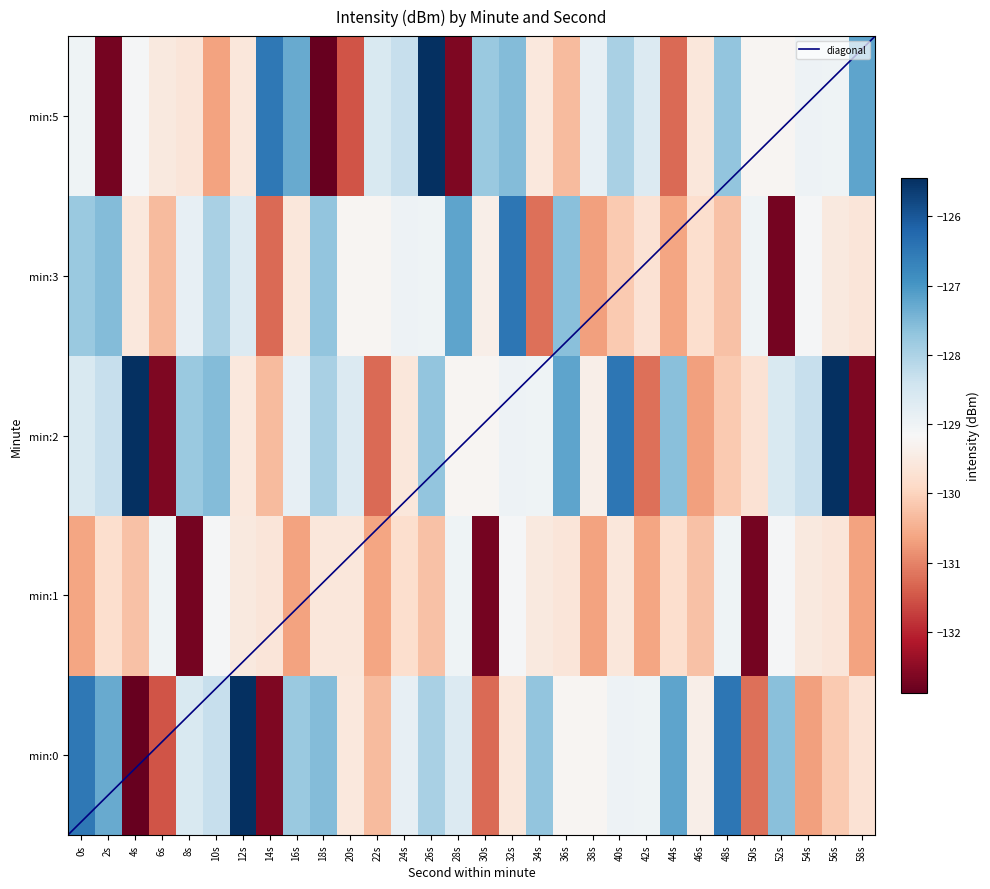

Which series has the largest total across all categories?

2